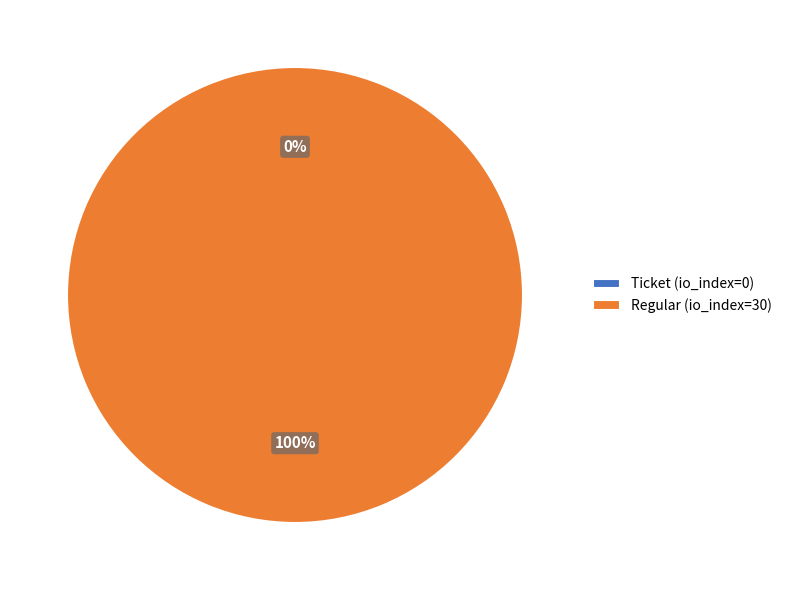

To the nearest percent, what portion does Regular (io_index=30) represent?

100%